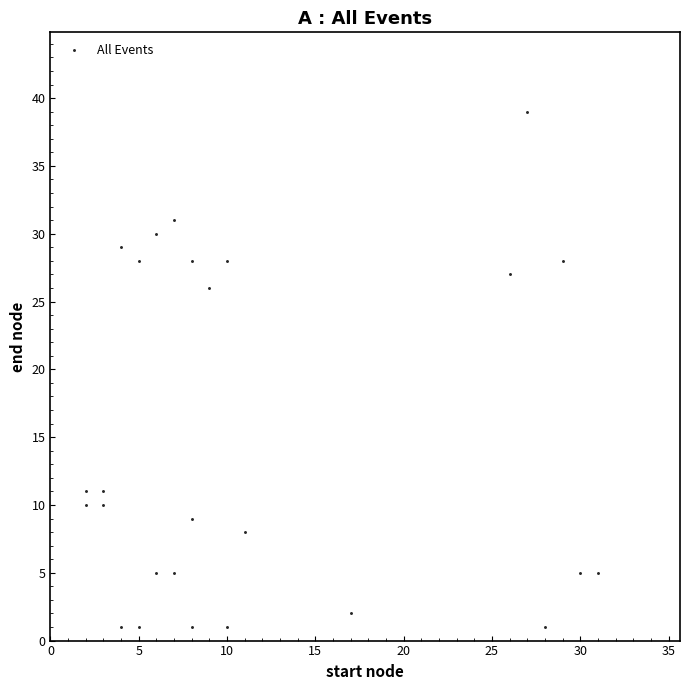

What is the range of X values (max minus min)?

29